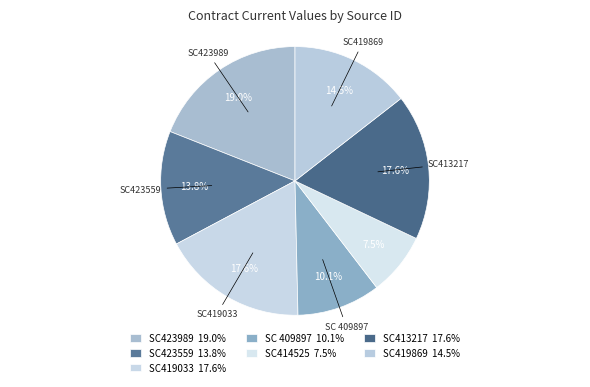

How many slices are in this pie chart?

7